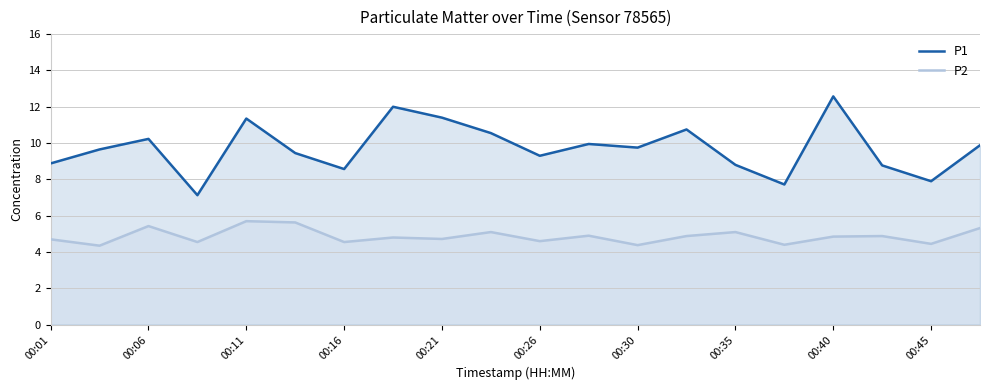

What is the sum of all P1 values?

194.6